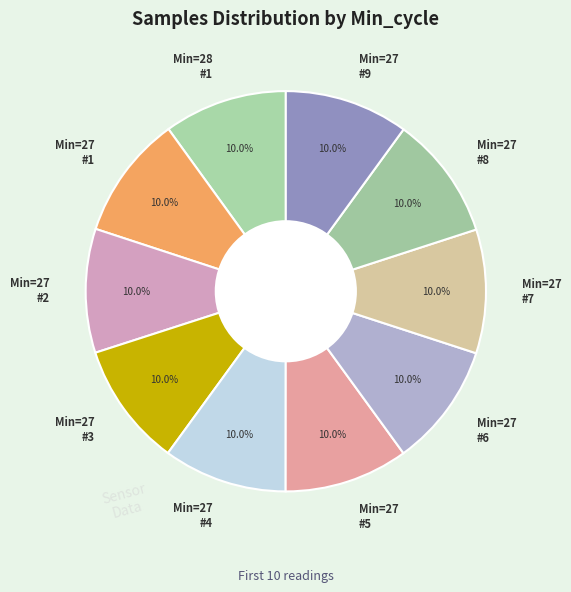

Approximately how many times larger is the value at Min=27 #4 compared to Min=27 #7?

1.0